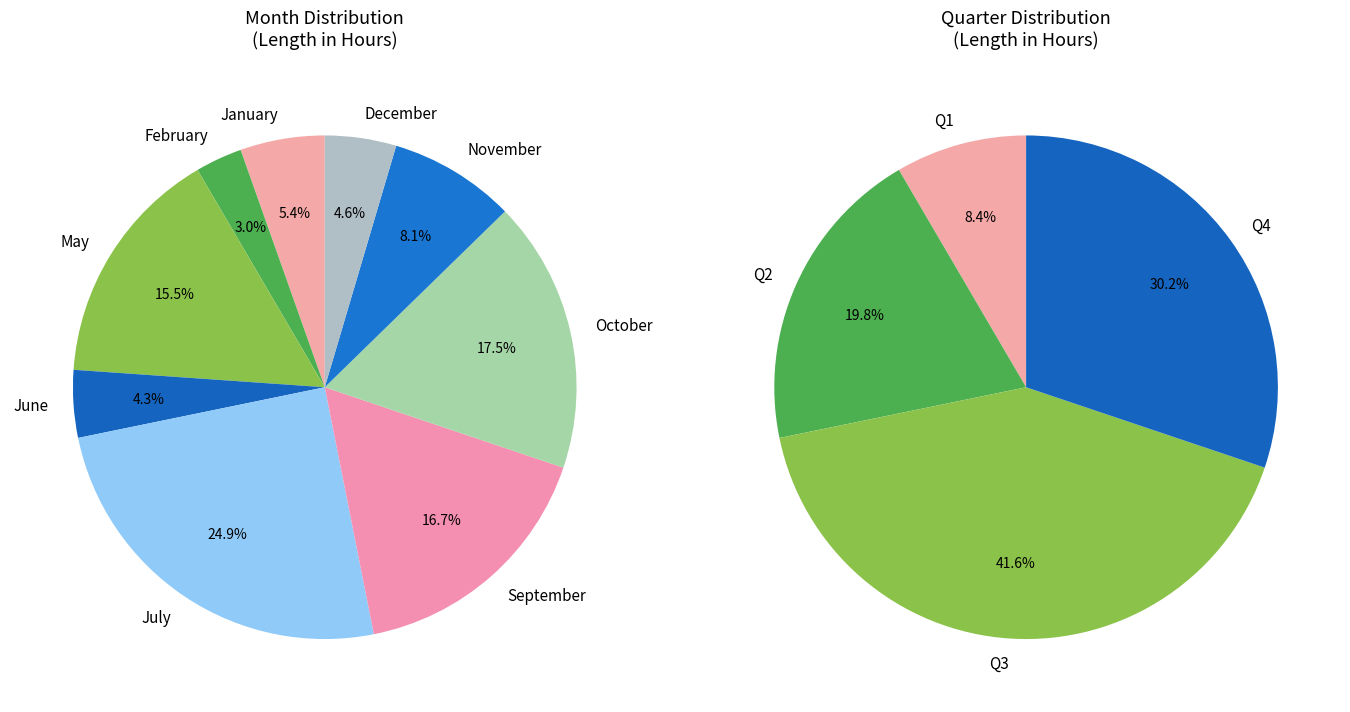

Is it true that February is 3% of the pie?

True